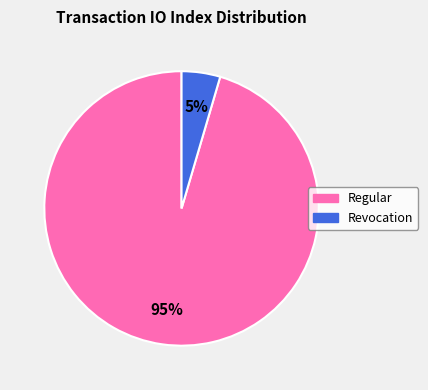

Is there any slice that represents more than half of the pie?

Yes